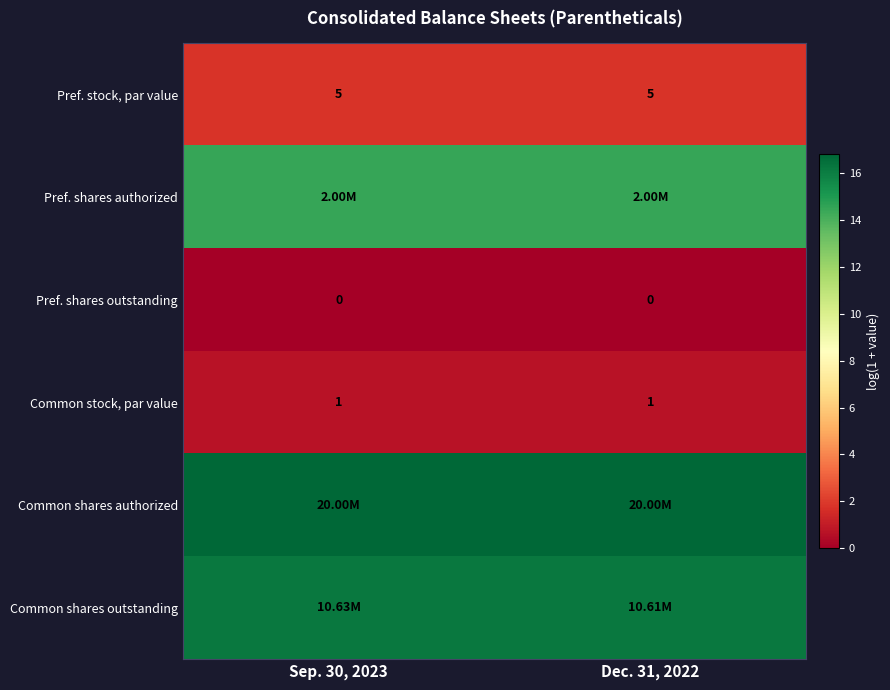

At which label does Pref. shares authorized reach its peak?

Sep. 30, 2023